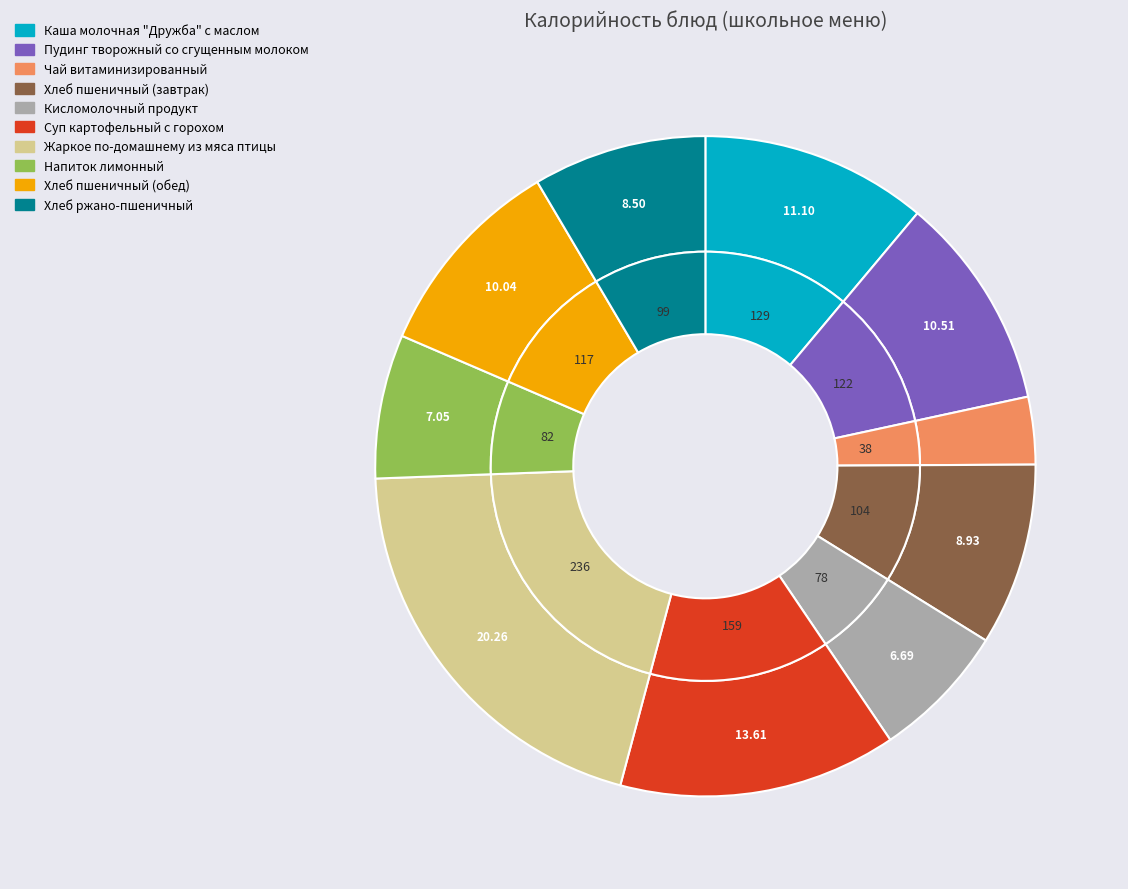

Which has a higher value, Хлеб ржано-пшеничный or Суп картофельный с горохом?

Суп картофельный с горохом